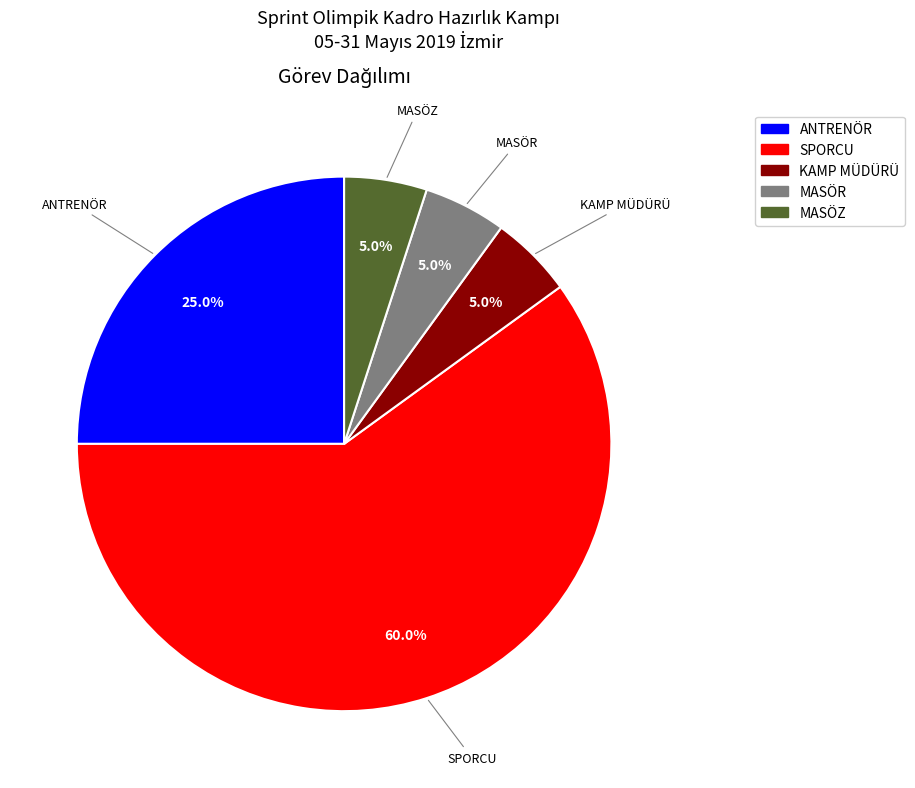

Combined, what portion of the pie is SPORCU and MASÖR?

65.0%